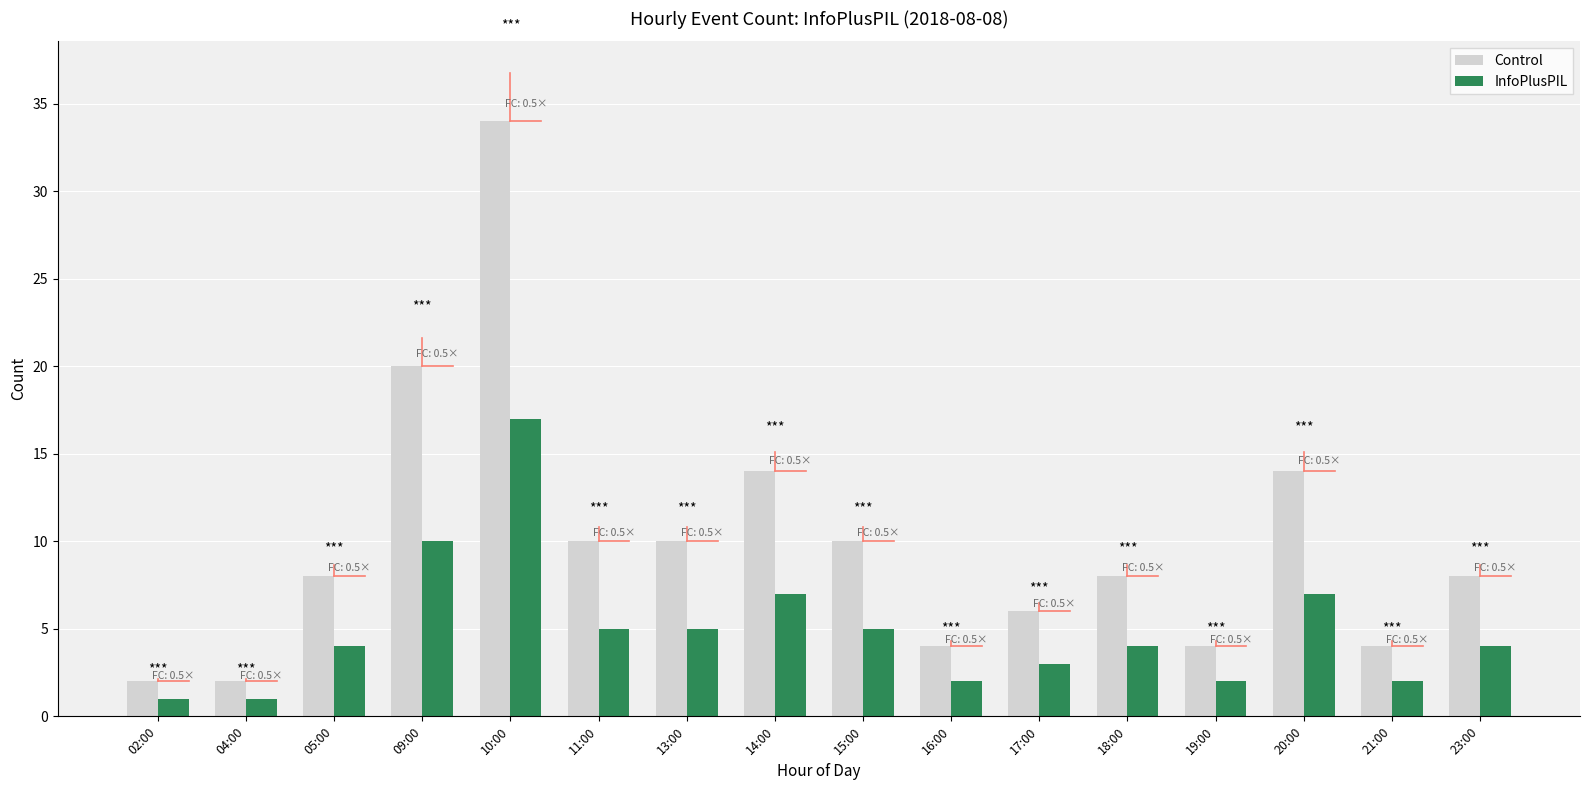

At which label is Control closest to 18?

09:00